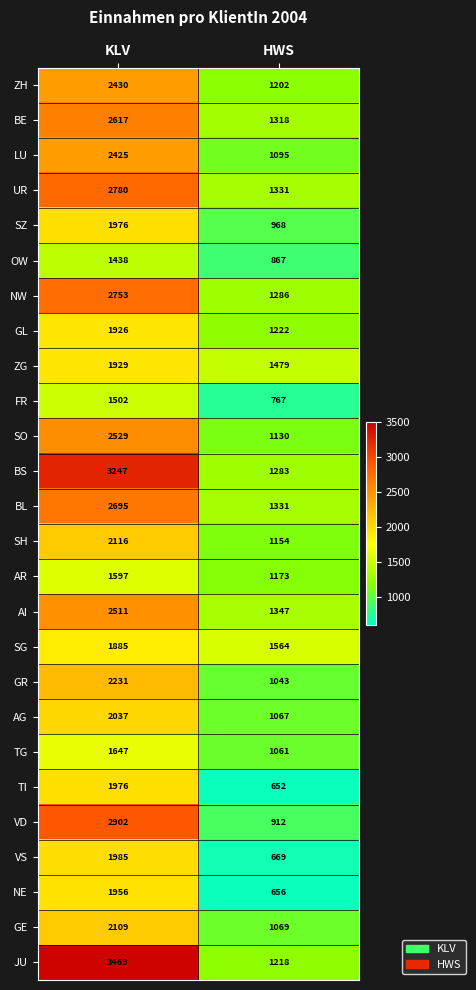

What is the spread (max minus min) of values at HWS?

912